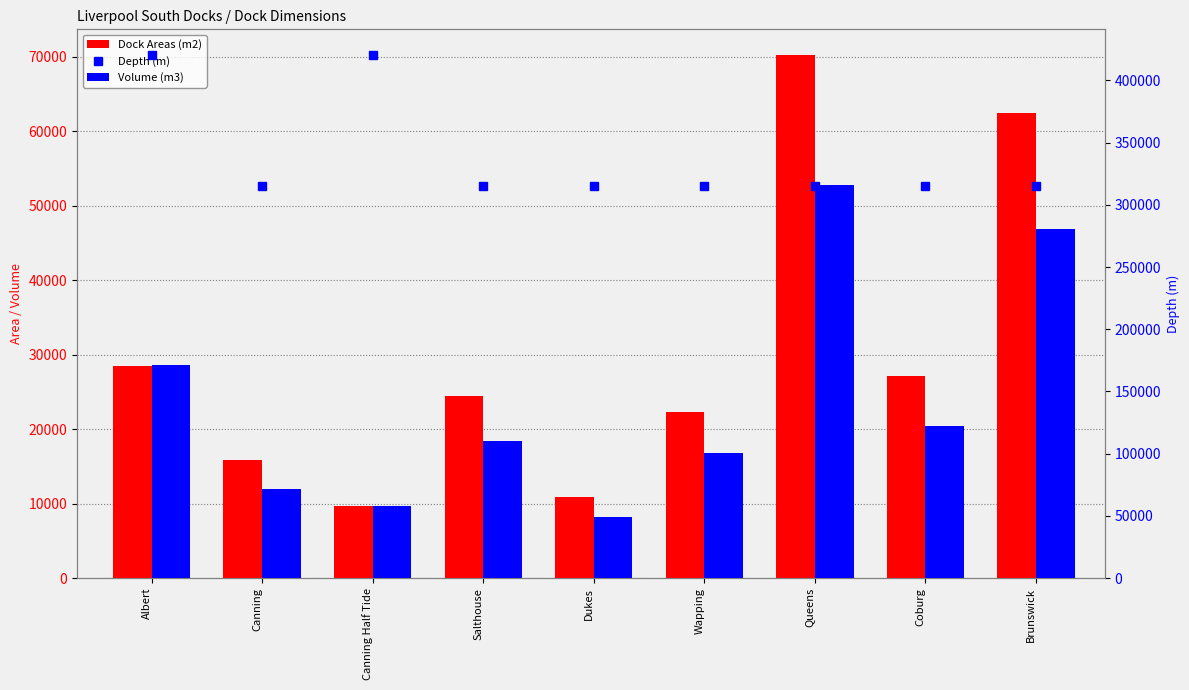

What is the greatest value displayed?

420000.0